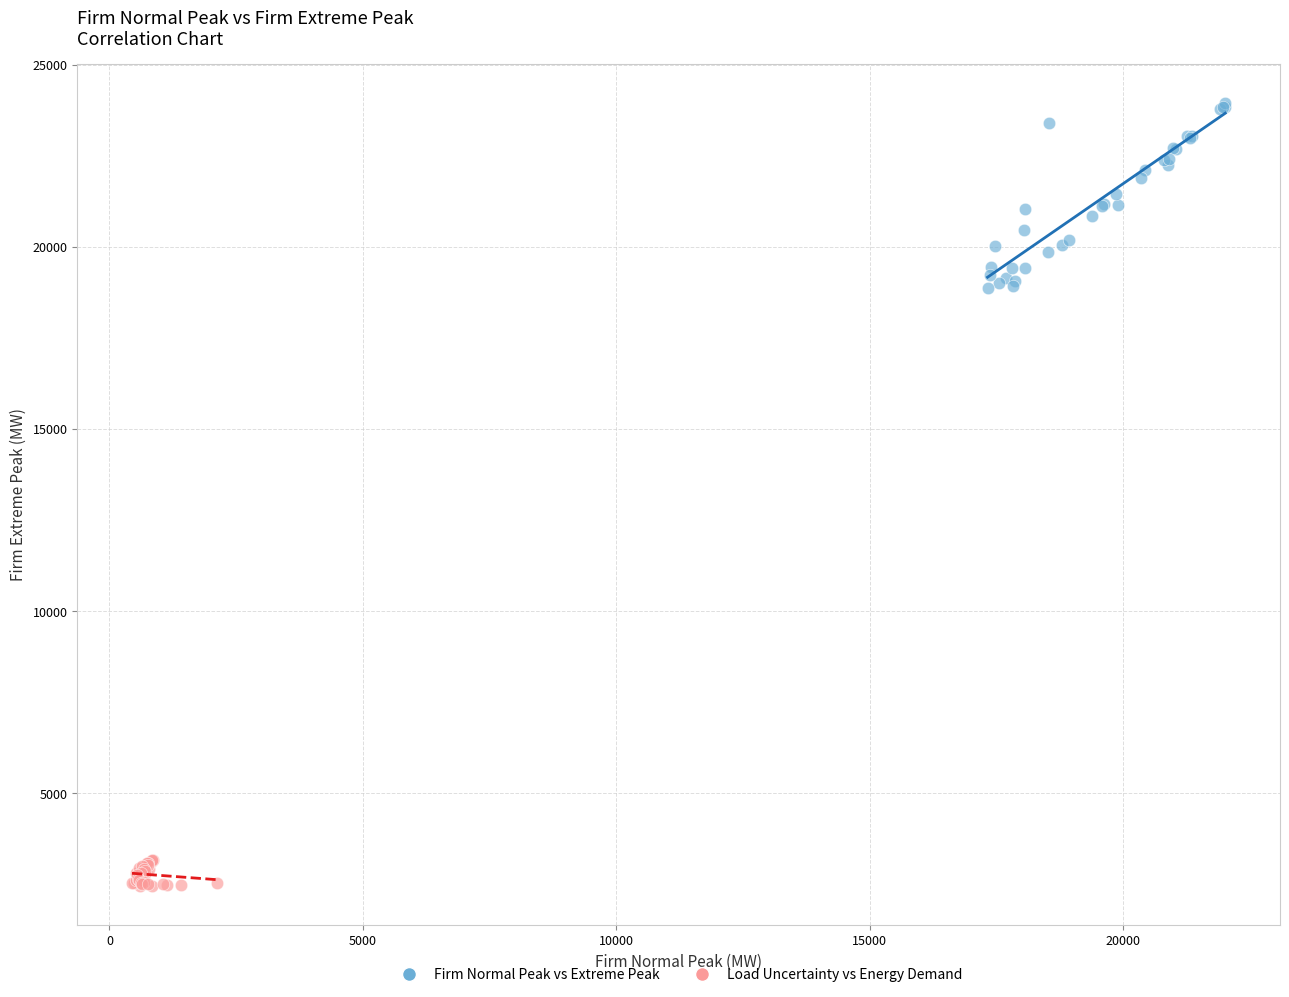

Which series has the widest spread of Y values?

Firm Normal Peak vs Extreme Peak